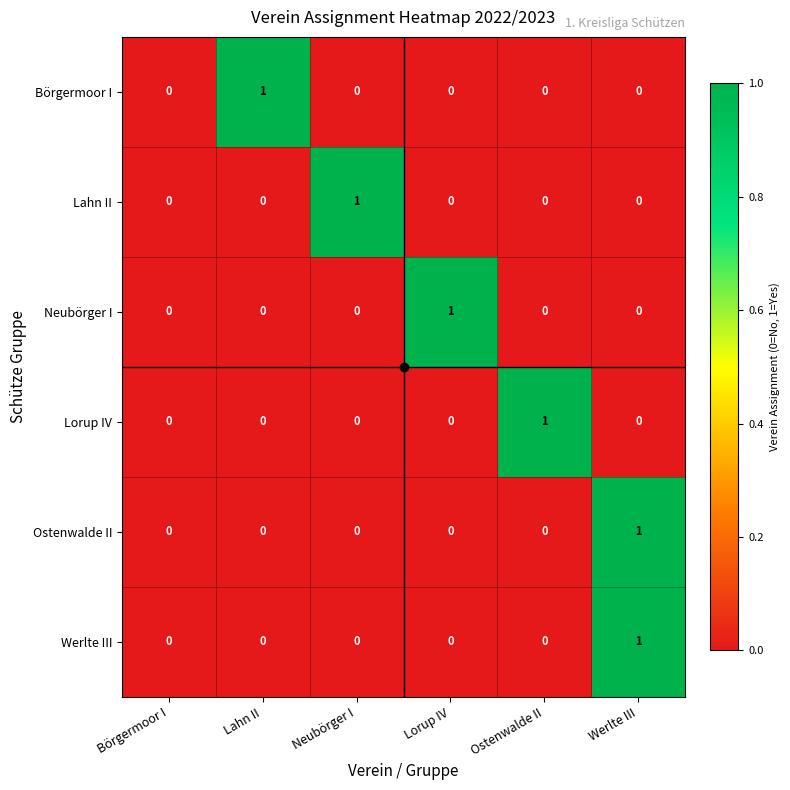

Is it true that Lahn II equals 0 at Lahn II?

True